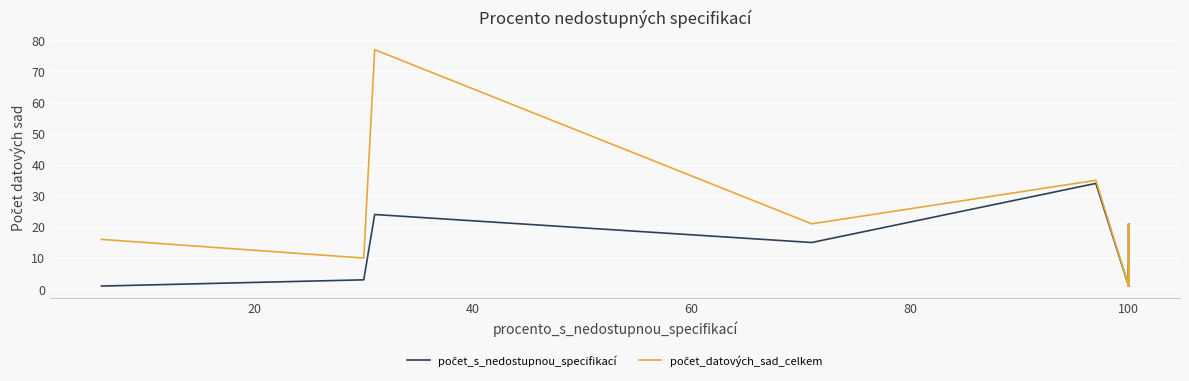

Where is počet_s_nedostupnou_specifikací nearest to the value 17?

60